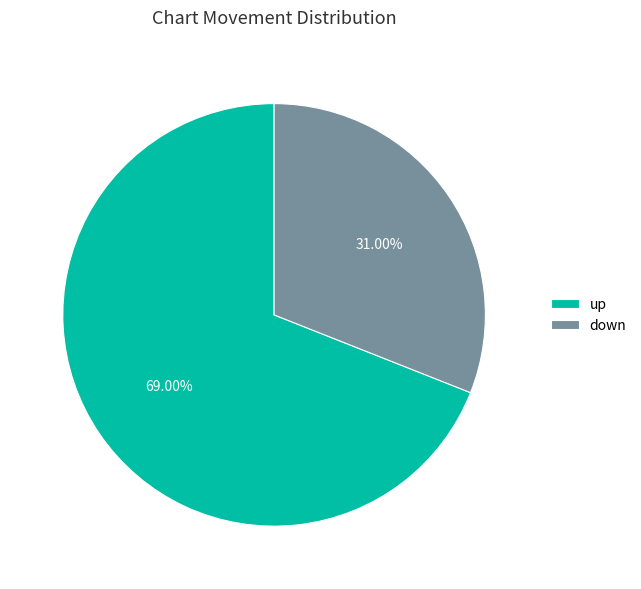

Count the number of slices in the pie.

2